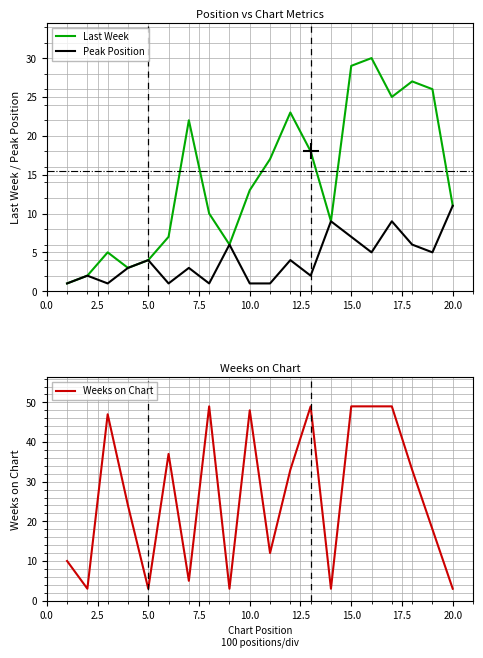

After their last crossing, which series has the higher values: Last Week or Weeks on Chart?

Last Week